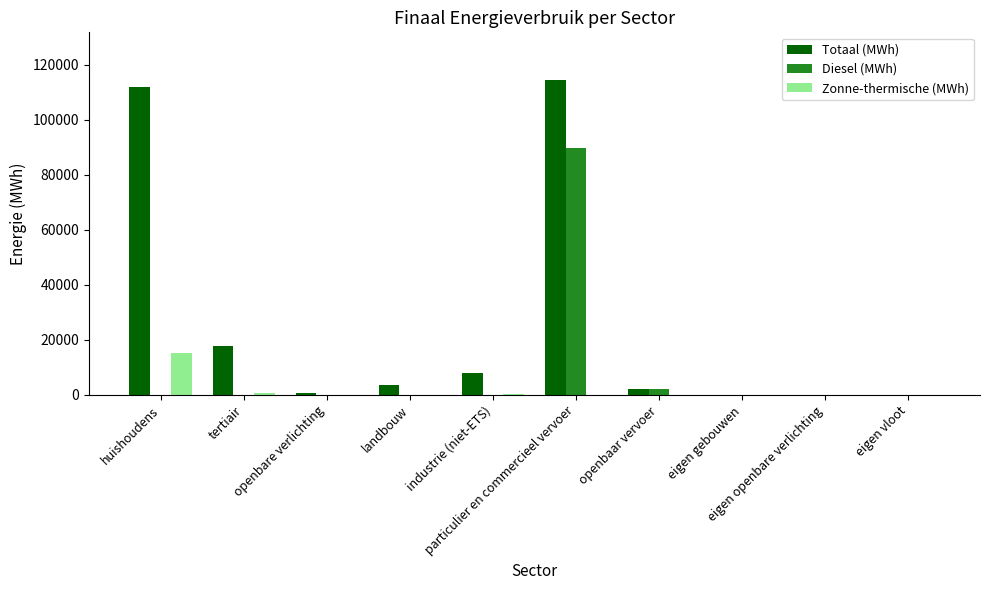

What is the highest value of the Diesel (MWh) series?

89599.5